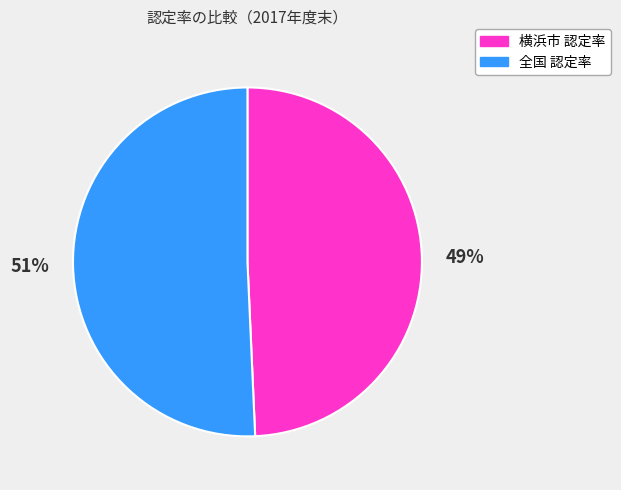

Is there any slice that represents more than half of the pie?

Yes